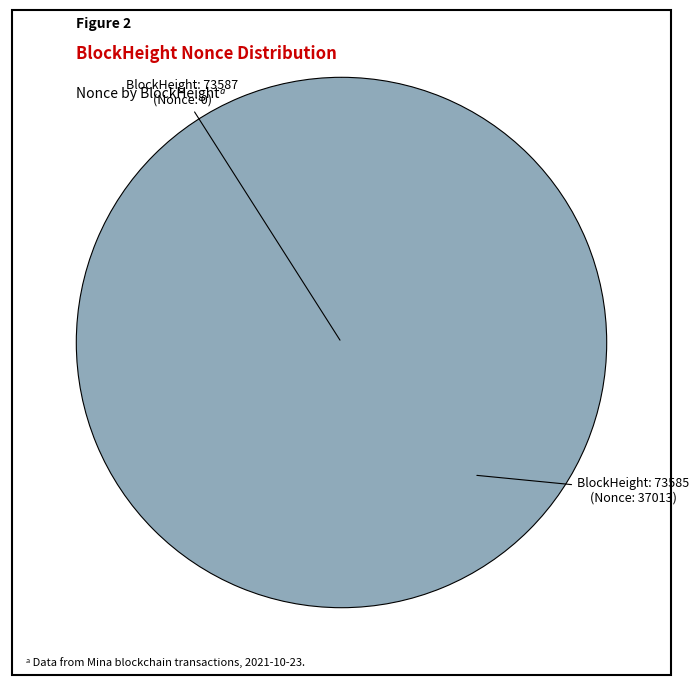

How much of the chart is everything except 73587?

100.0%